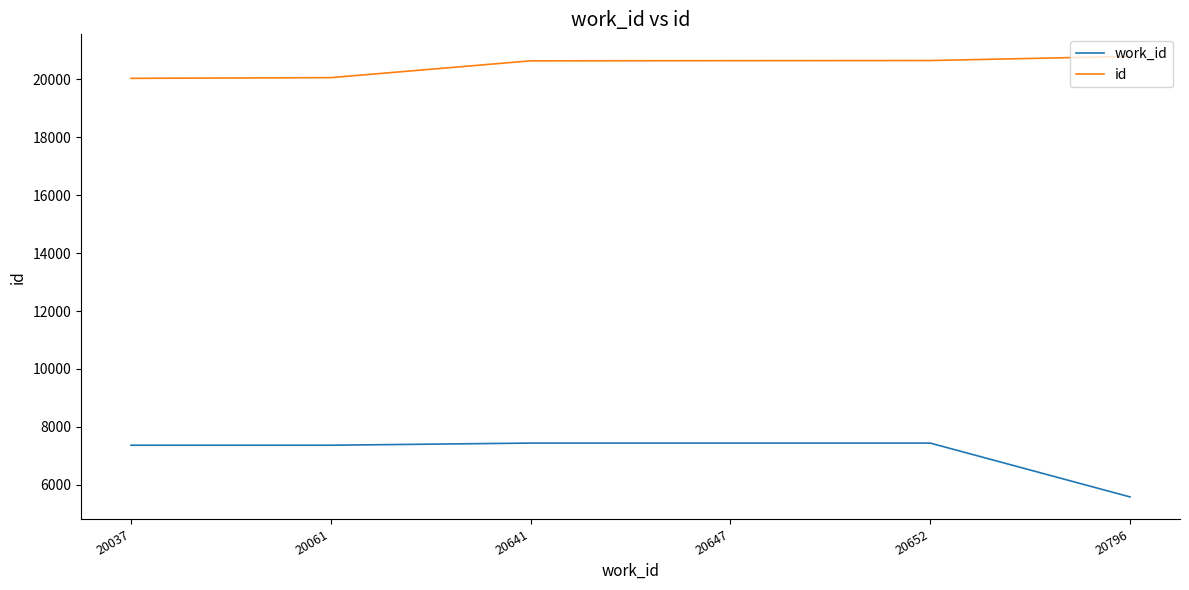

True or false: work_id and id intersect in this chart.

False